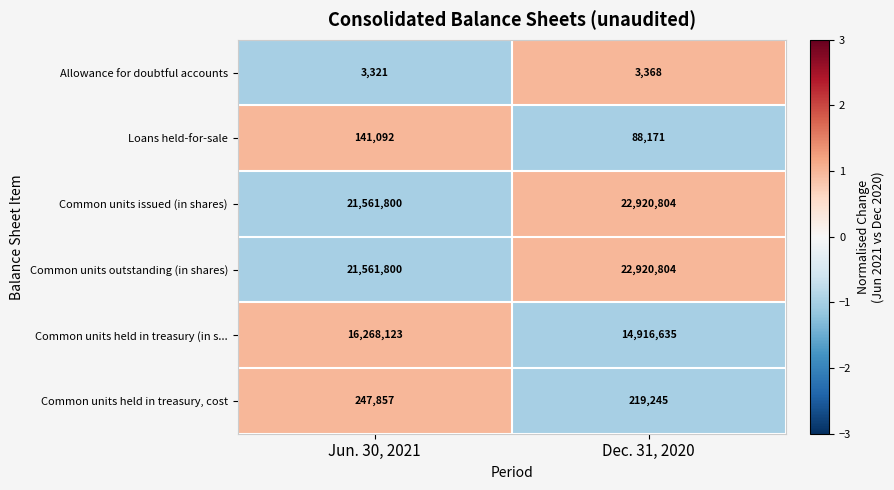

What is the difference between the highest and lowest values at Dec. 31, 2020?

22917436